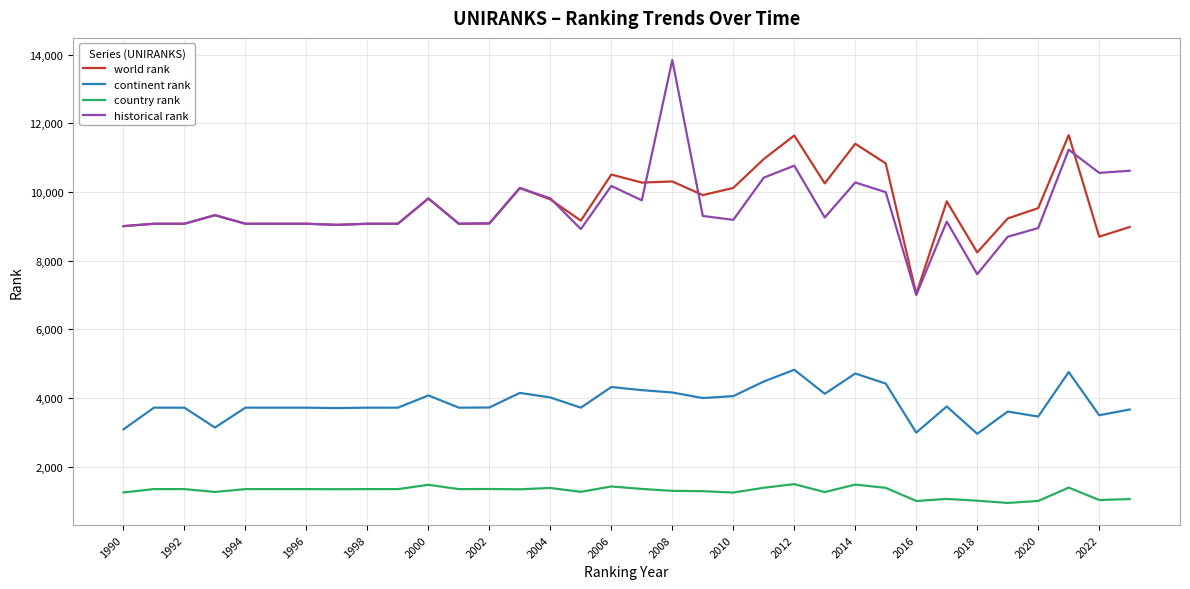

What is the lowest value of the country rank series?

945